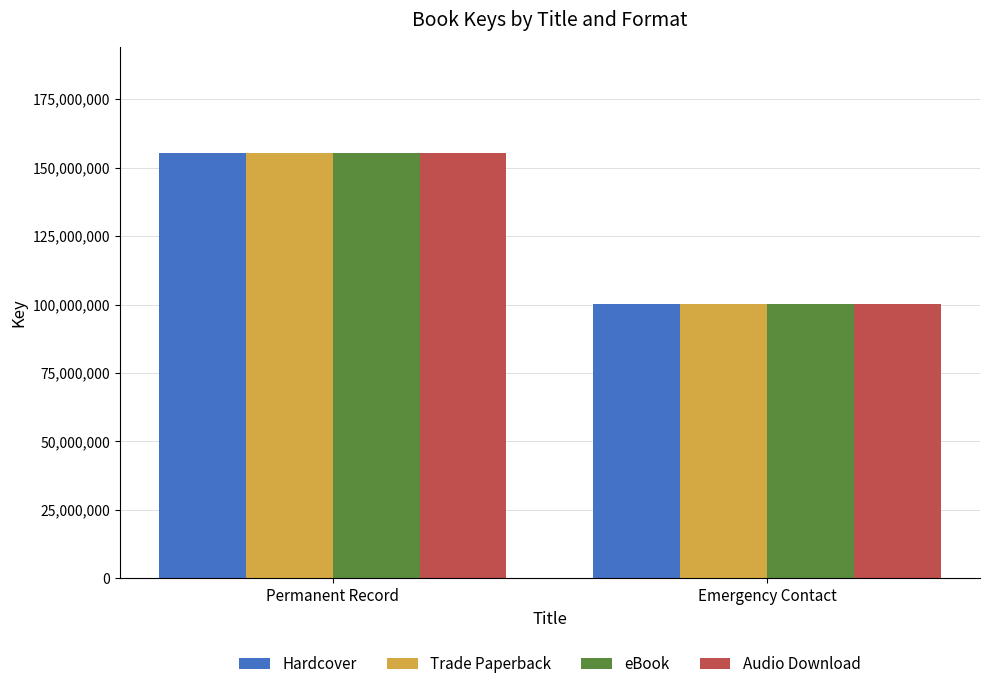

Rank the categories by eBook value from highest to lowest.

Permanent Record, Emergency Contact